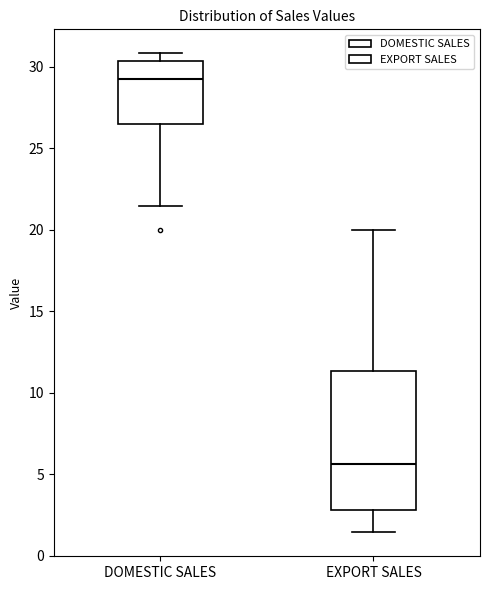

Where is the lower edge of the box for EXPORT SALES on the y-axis? The values are not printed on the chart, so give them approximately, as read against the axis.

3.0